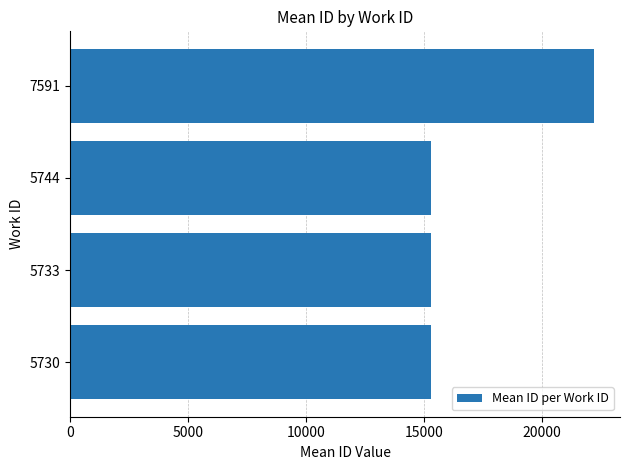

What is the greatest value displayed?

22190.8